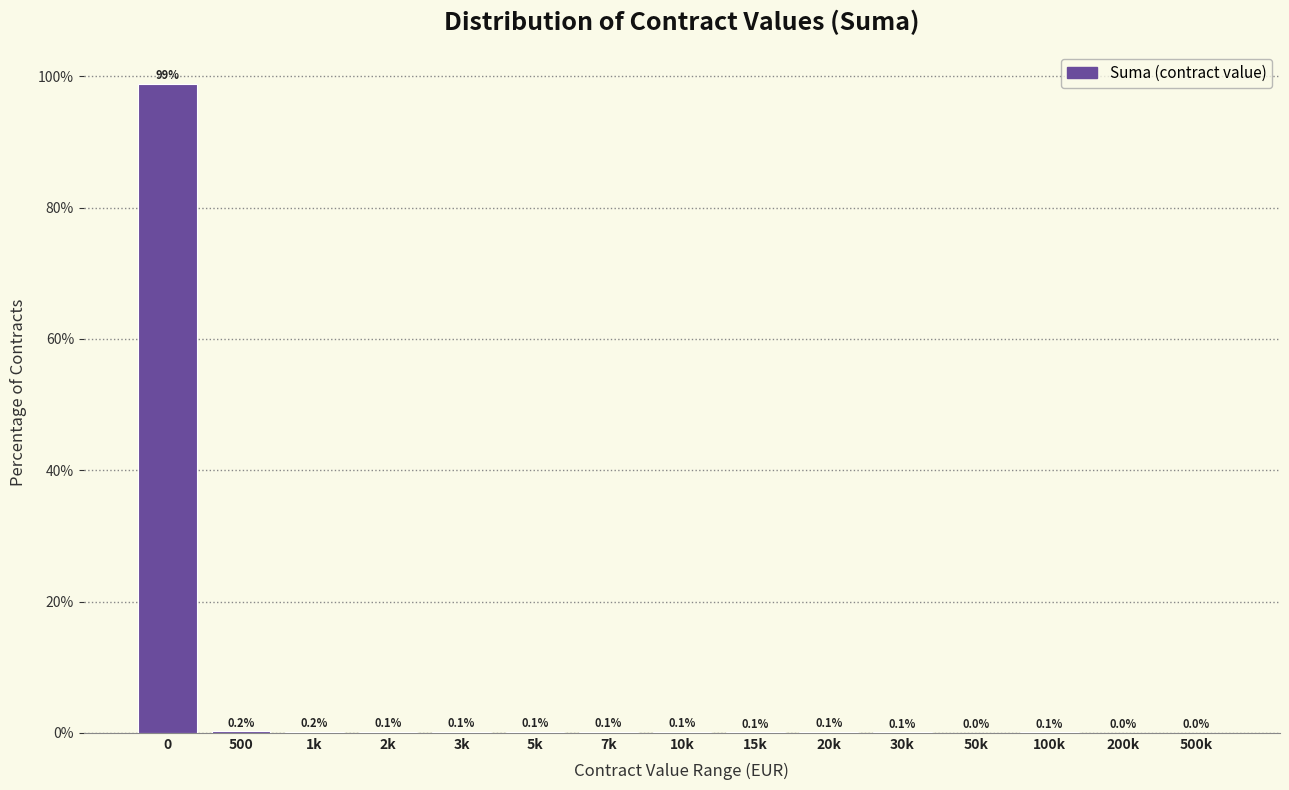

At which label is the value closest to 49?

500